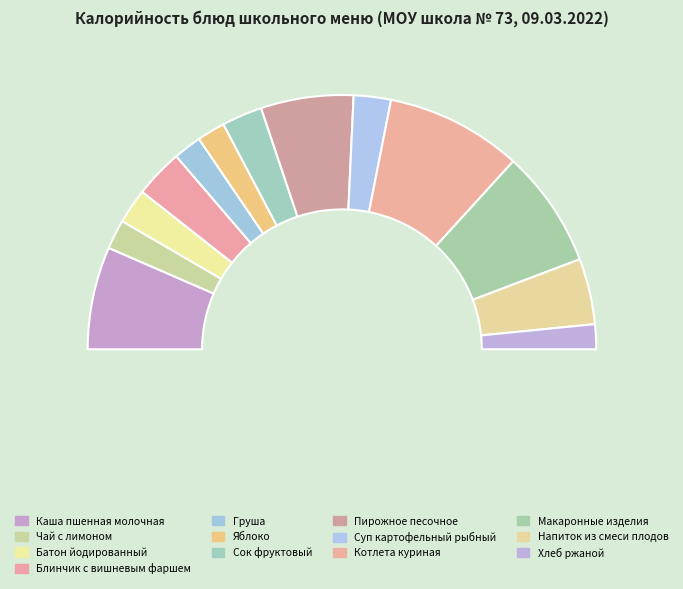

Combined, what portion of the pie is Яблоко and Чай с лимоном?

7.3%